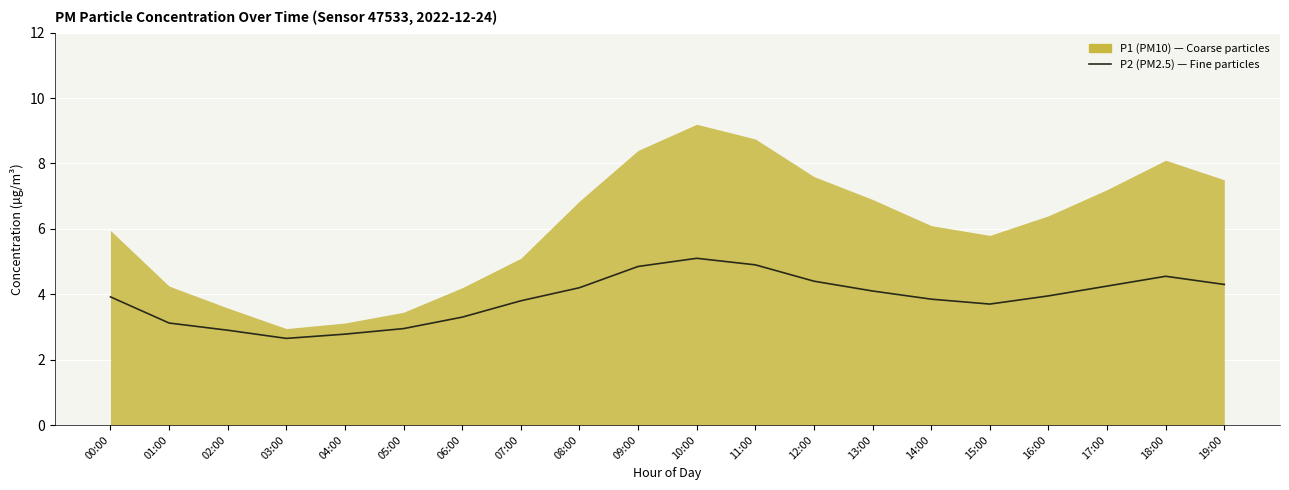

What is the change in value from 01:00 to 14:00?

+0.7